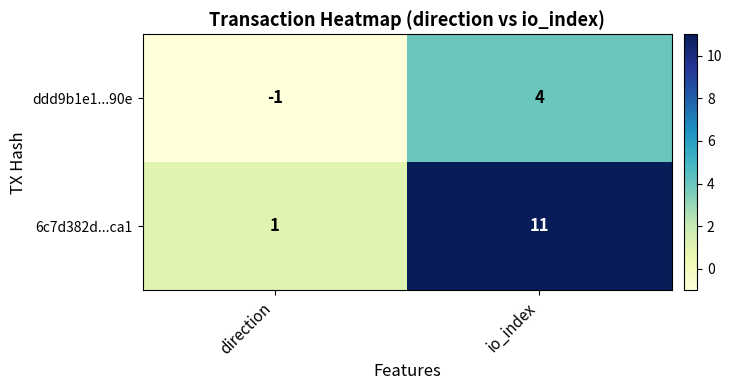

What is the spread (max minus min) of values at direction?

2